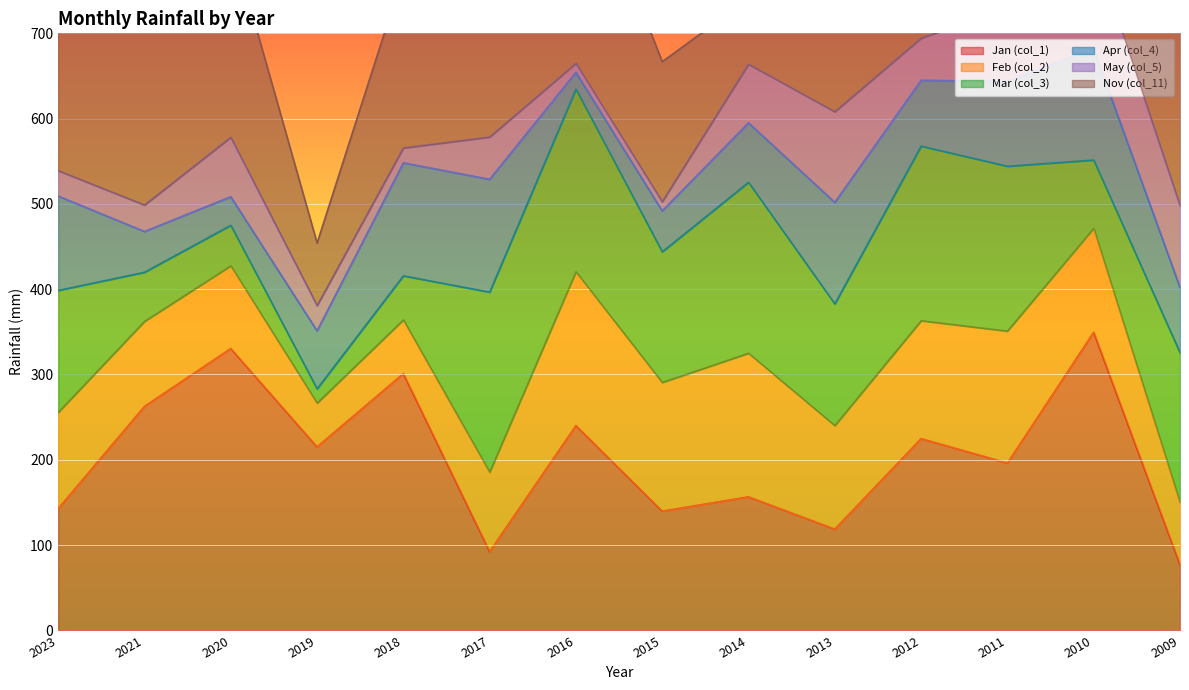

How many lines are shown in the chart?

6